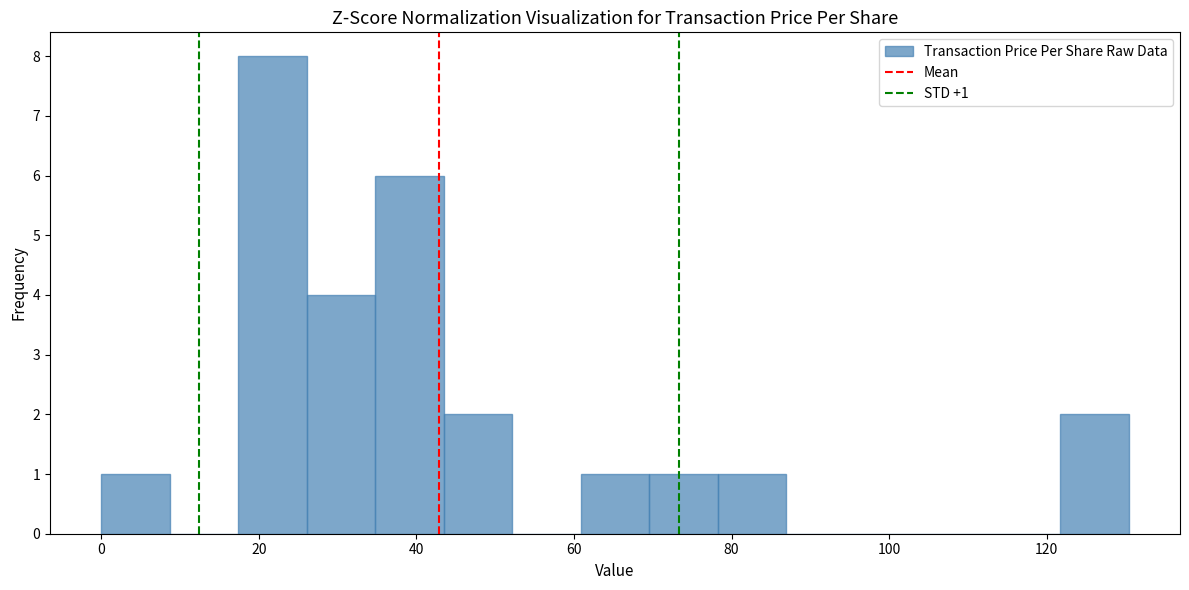

Which range on the x-axis has the tallest bar?

18 to 26